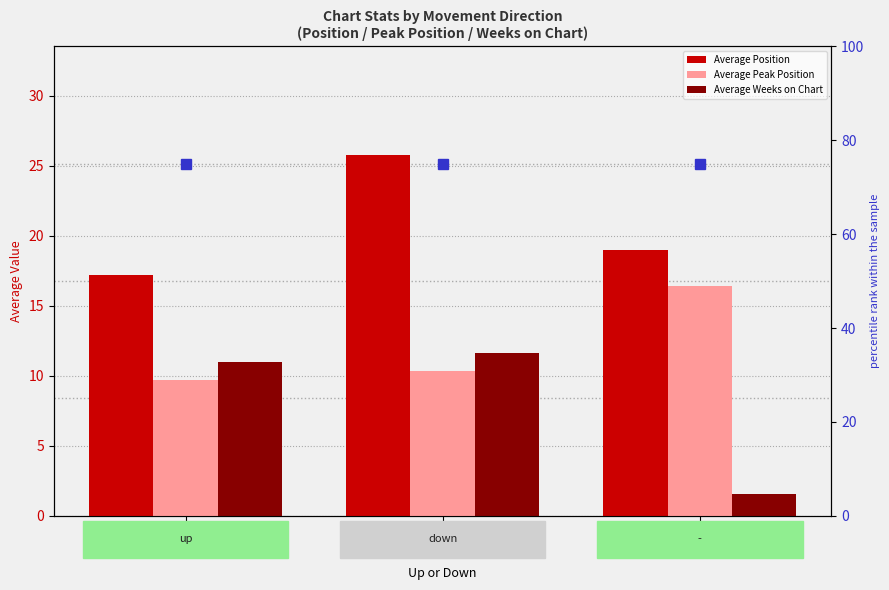

Which series has the largest total across all categories?

Average Position